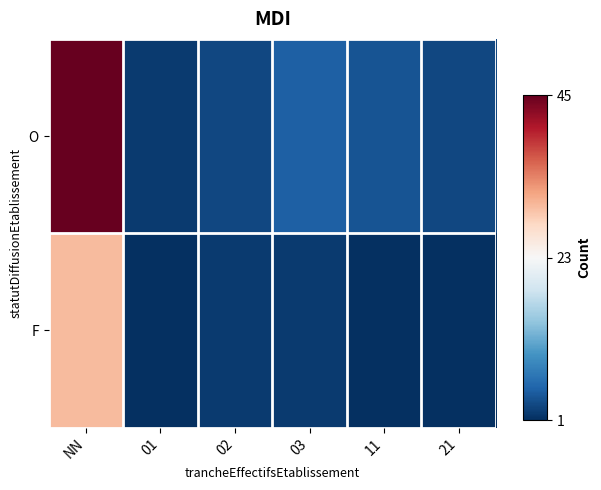

Which has a higher value, 01 or 02?

02